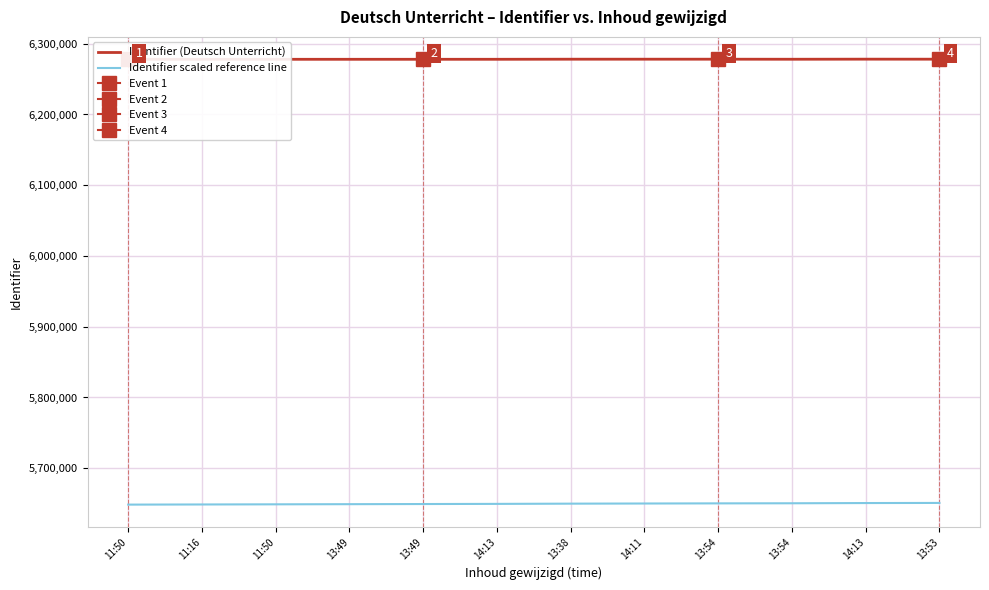

The Identifier (Deutsch Unterricht) series shows 1519917.6 at 13:54. True or false?

False